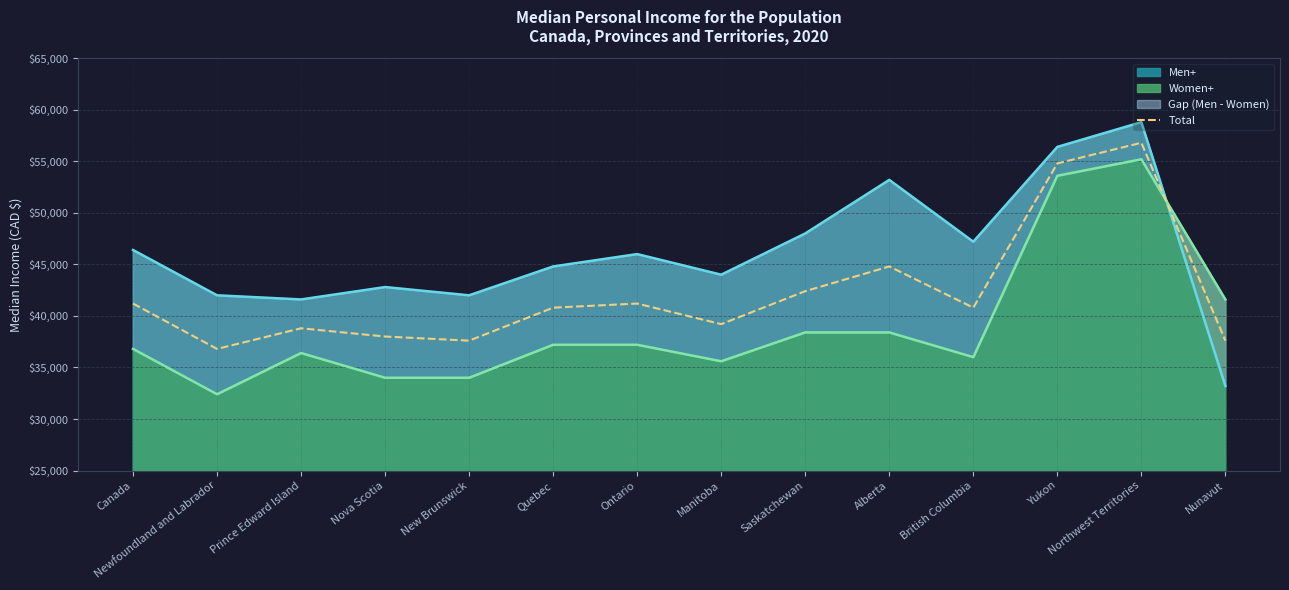

At which label is Women+ (line) closest to 43800?

Nunavut